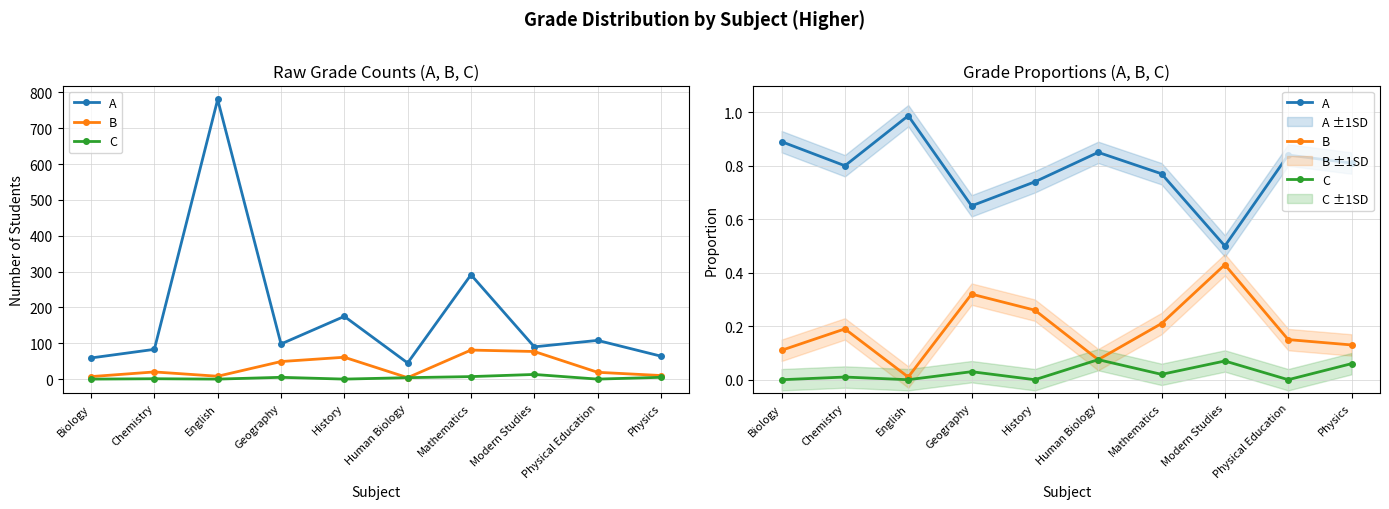

True or false: C and A intersect in this chart.

False